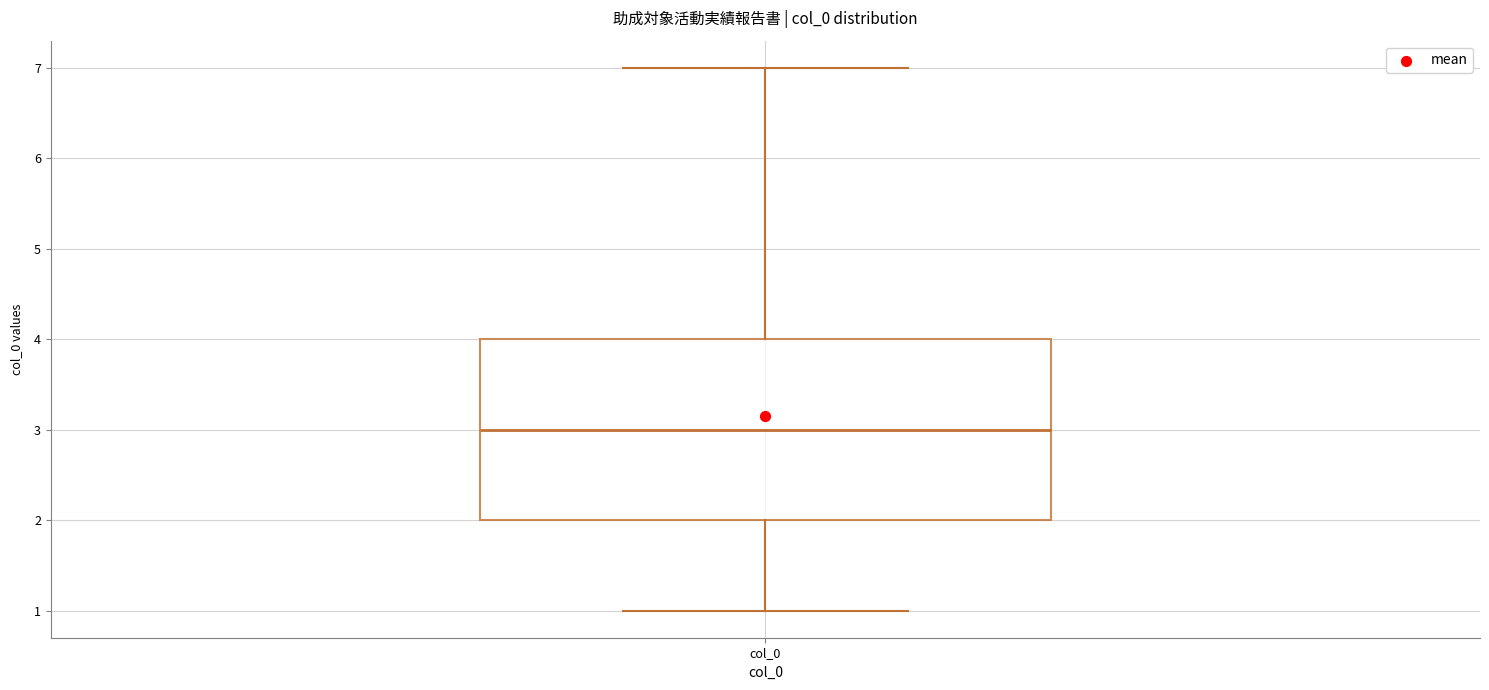

Read this box plot against the y-axis: the position of the median line, the range covered by the box, and the ends of both whiskers. The values are not printed on the chart, so give them approximately, as read against the axis.

median 3, box 2 to 4, whiskers 1 to 7